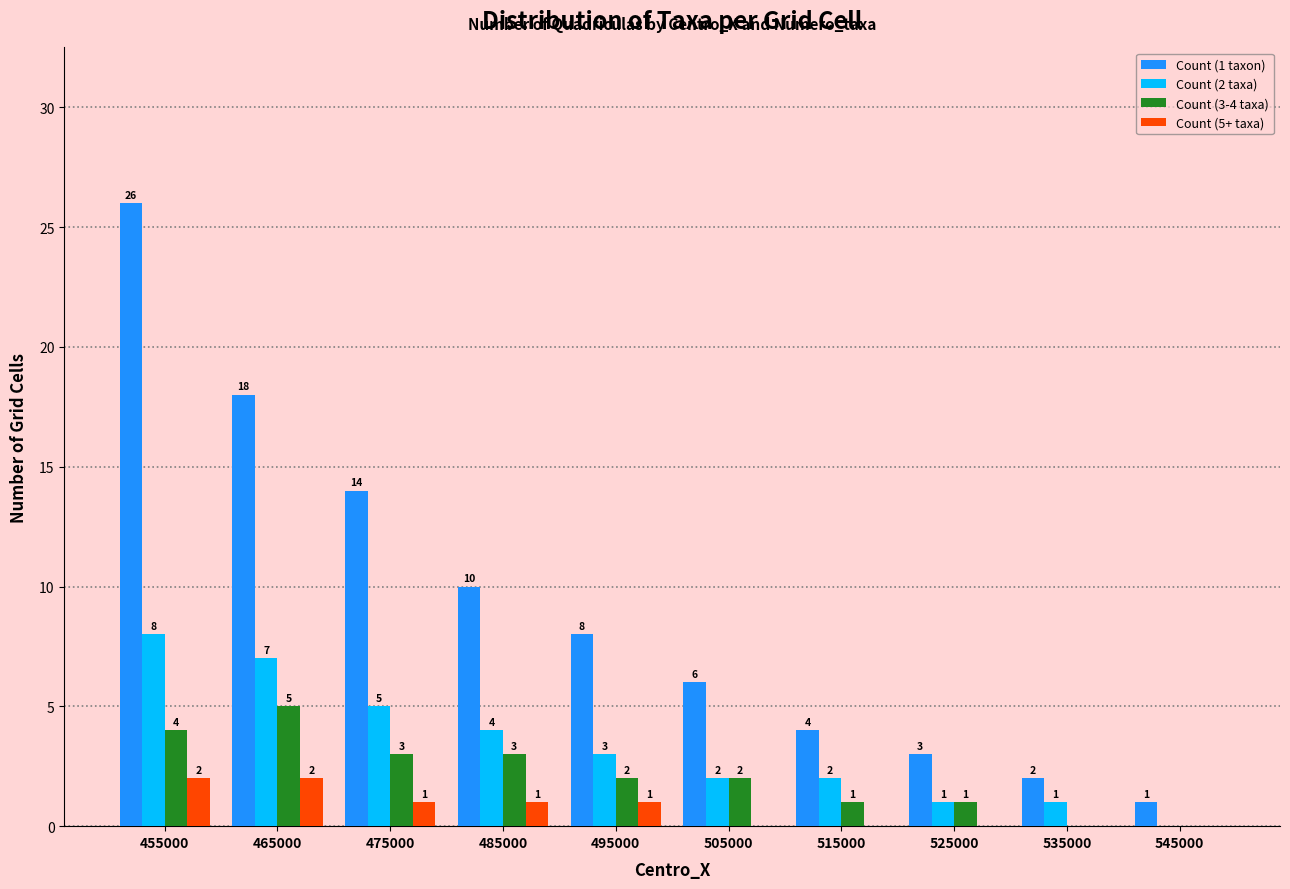

Reading right to left, what are all the values shown in this chart?

Count (1 taxon): 545000=1	535000=2	525000=3	515000=4	505000=6	495000=8	485000=10	475000=14	465000=18	455000=26
Count (2 taxa): 545000=0	535000=1	525000=1	515000=2	505000=2	495000=3	485000=4	475000=5	465000=7	455000=8
Count (3-4 taxa): 545000=0	535000=0	525000=1	515000=1	505000=2	495000=2	485000=3	475000=3	465000=5	455000=4
Count (5+ taxa): 545000=0	535000=0	525000=0	515000=0	505000=0	495000=1	485000=1	475000=1	465000=2	455000=2